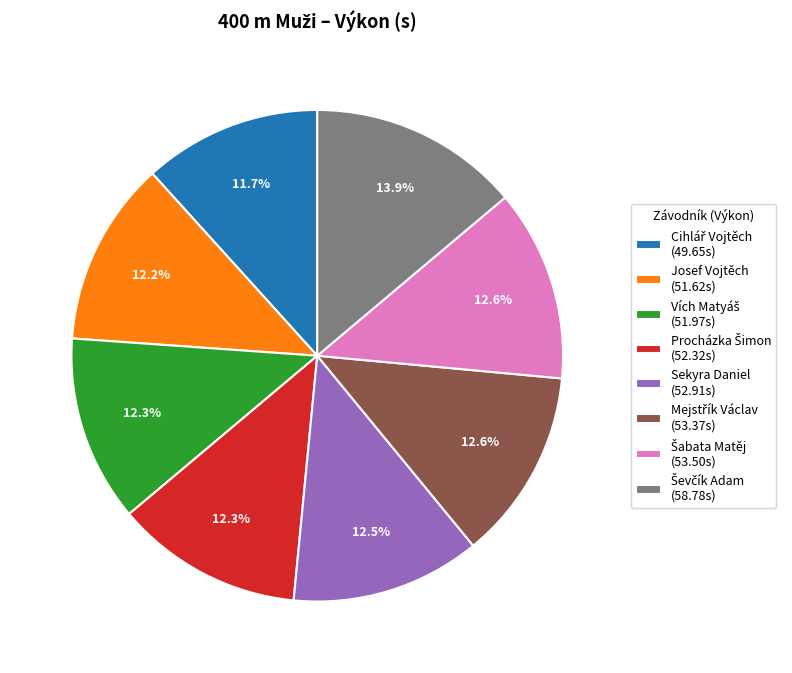

Is there a majority slice in this chart?

No